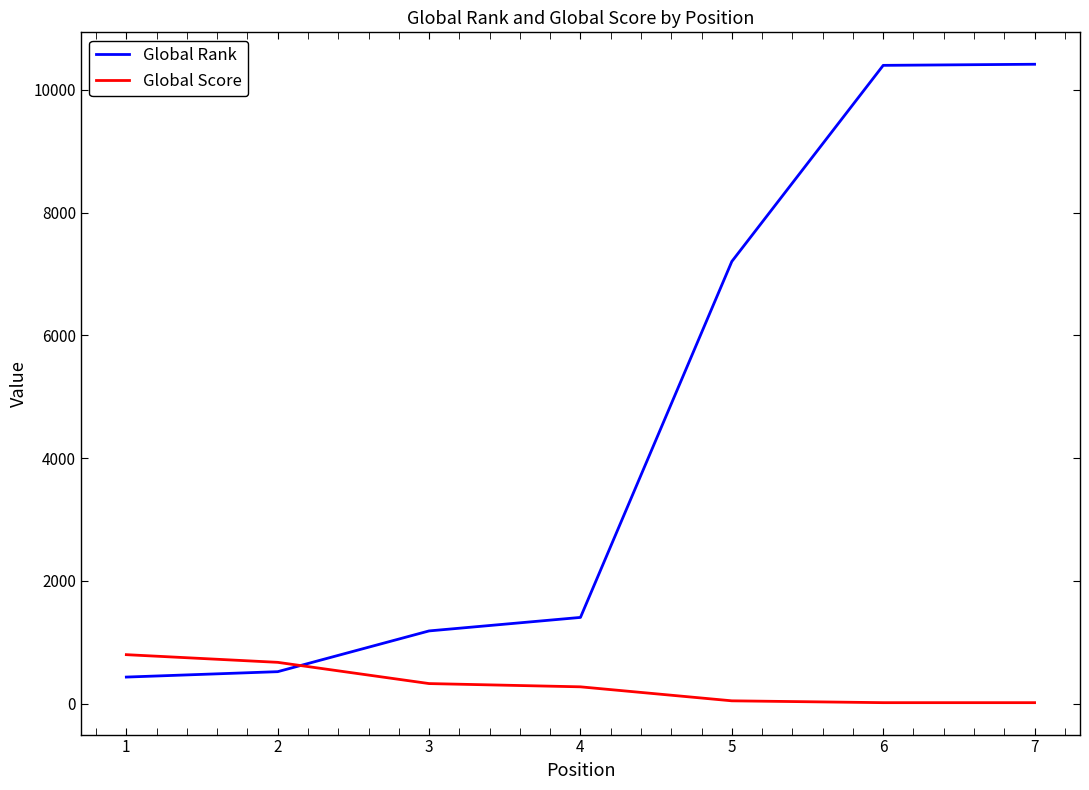

True or false: Global Rank has a value of 10399 at 6.

True